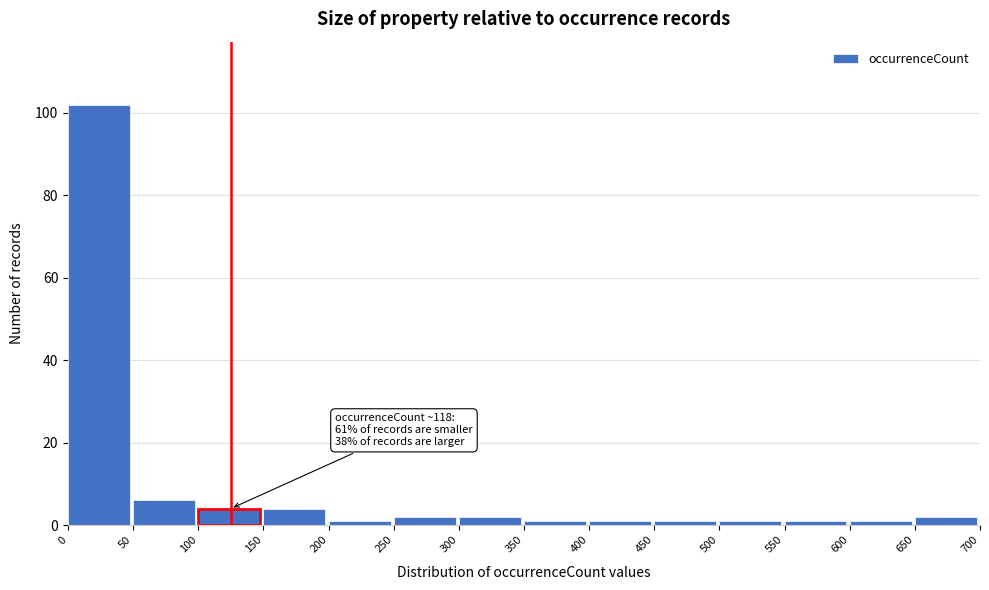

Which range on the x-axis has the tallest bar?

0 to 50